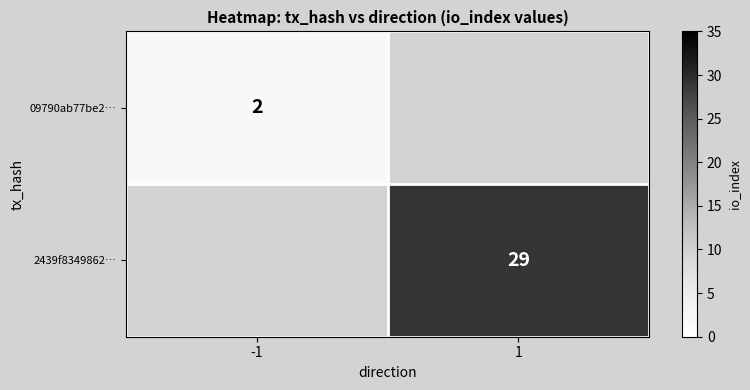

What is the greatest value displayed?

29.0